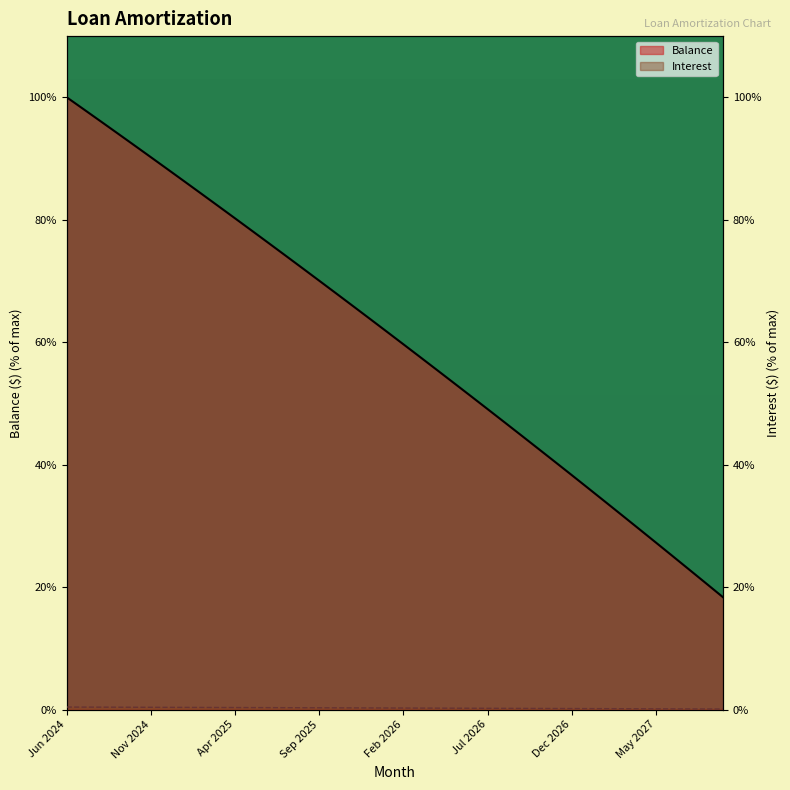

True or false: Balance line and Interest line cross at least once.

False